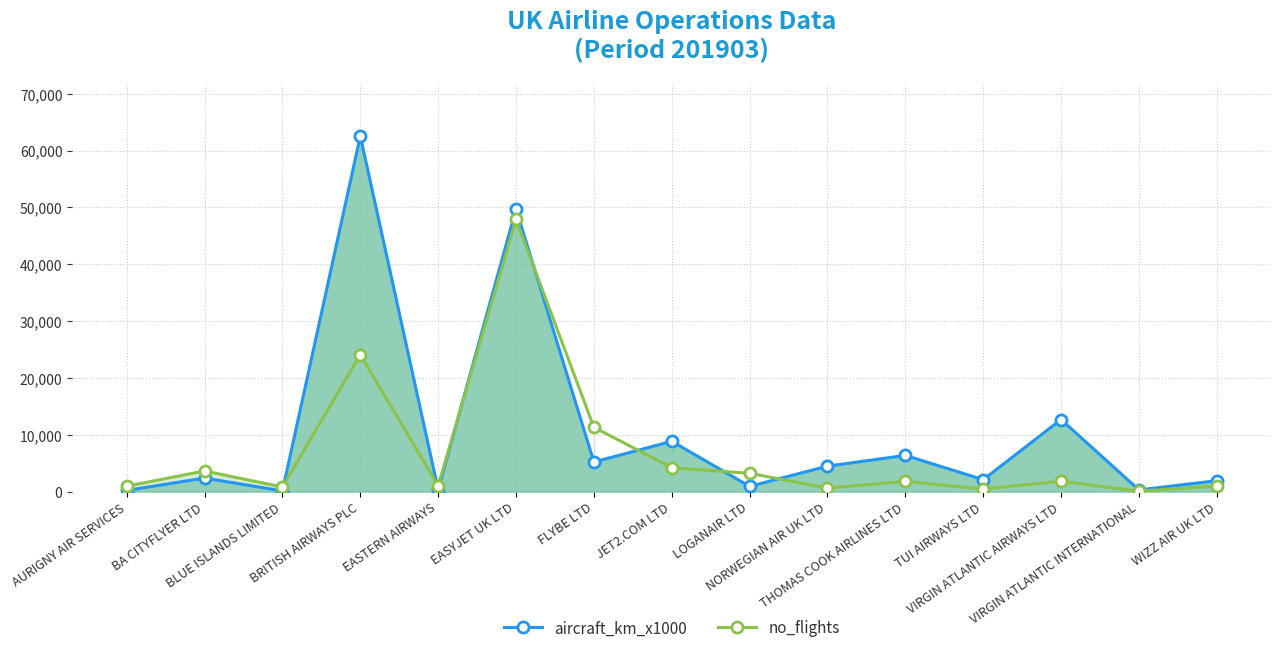

How many intersections are there between aircraft_km_x1000 and no_flights?

7